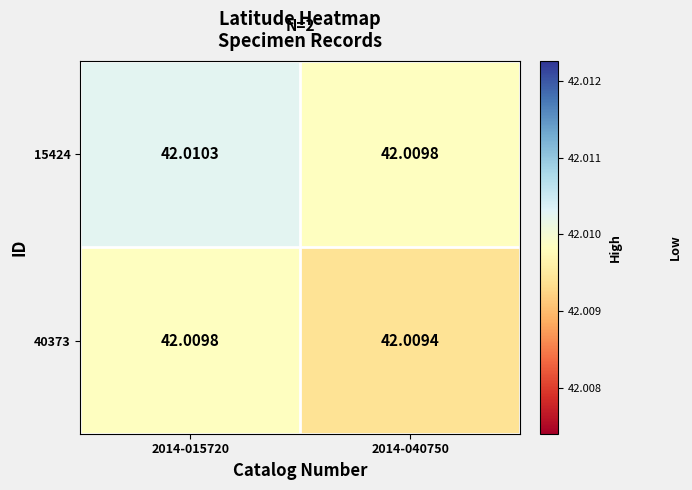

Is the value of 15424 at 2014-015720 greater than the value of 40373 at 2014-040750?

Yes